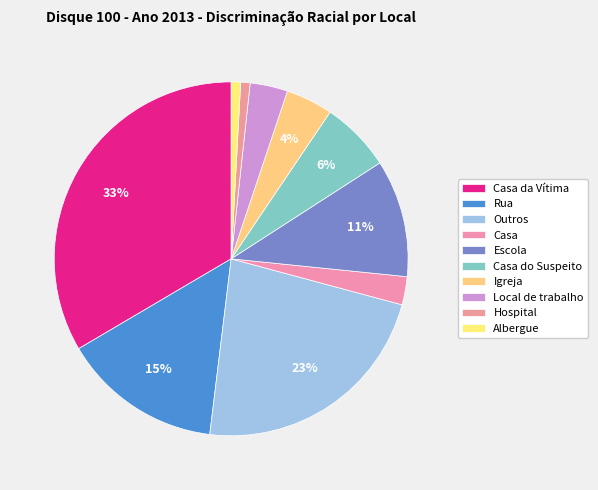

How many slices are in this pie chart?

10